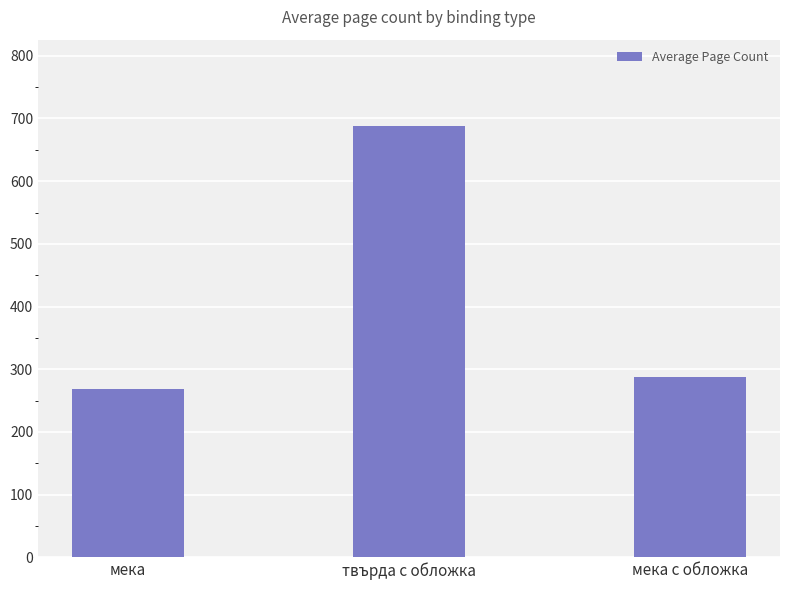

How many values are below 288?

1